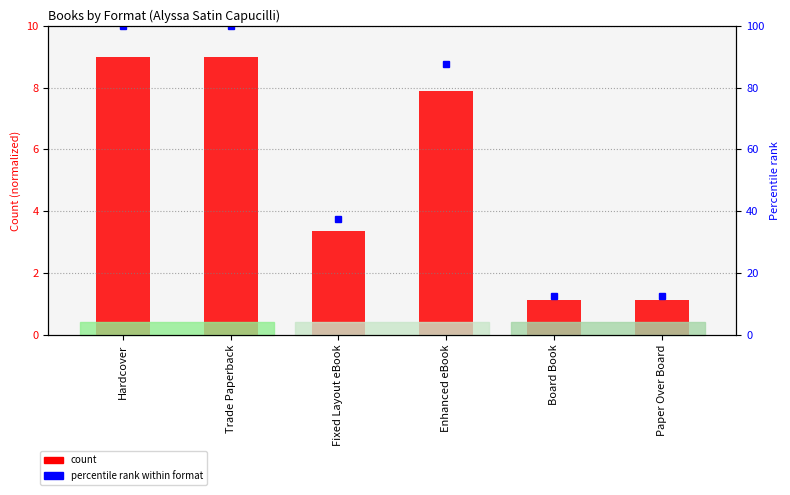

Where does the data first go above 7?

Hardcover